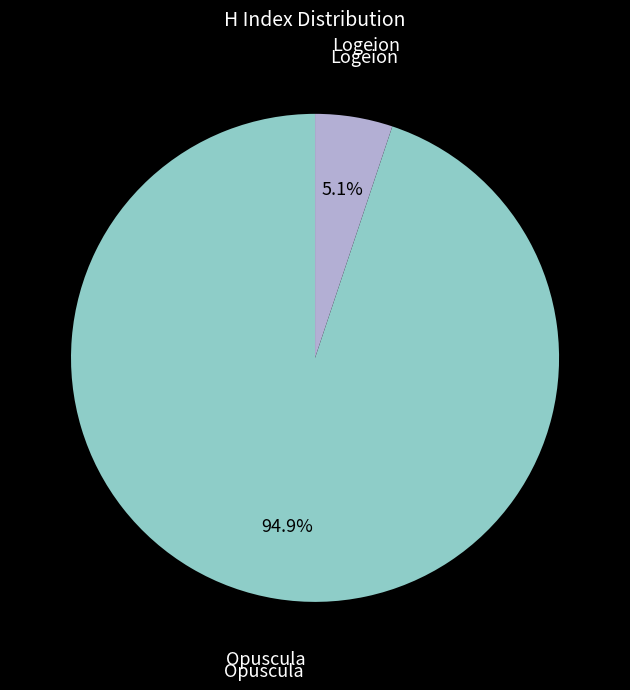

To the nearest percent, what is the average slice percentage?

50%